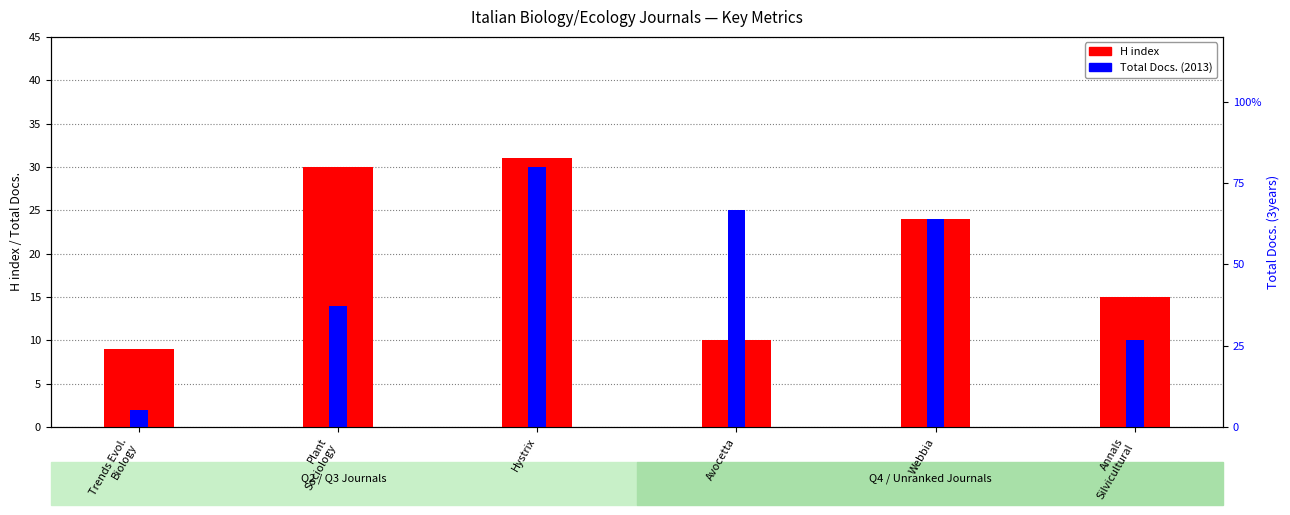

The value of H index at Plant
Sociology is 30. True or false?

True